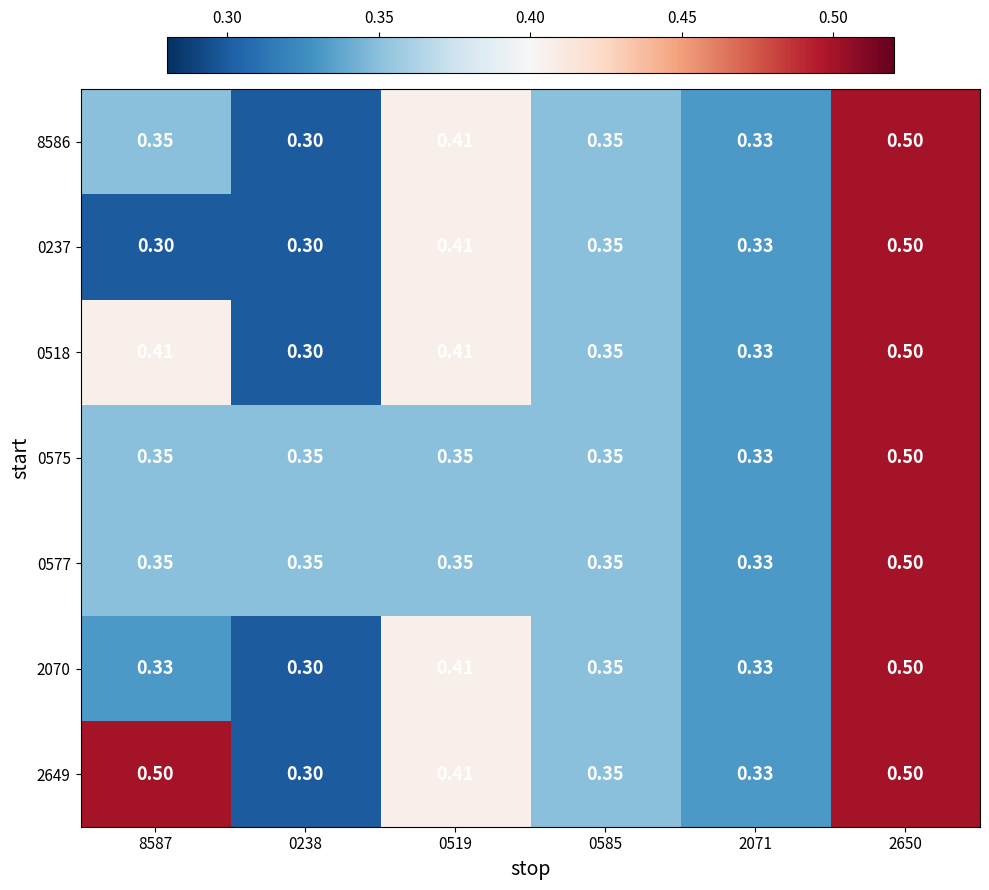

Is the value of 0237 at 8587 greater than the value of 0575 at 2650?

No